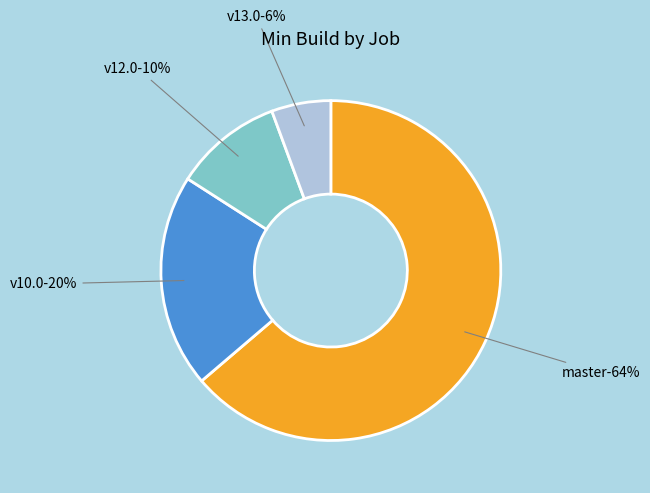

What percentage is the osm-stage_3-merge/master slice, to the nearest percent?

64%